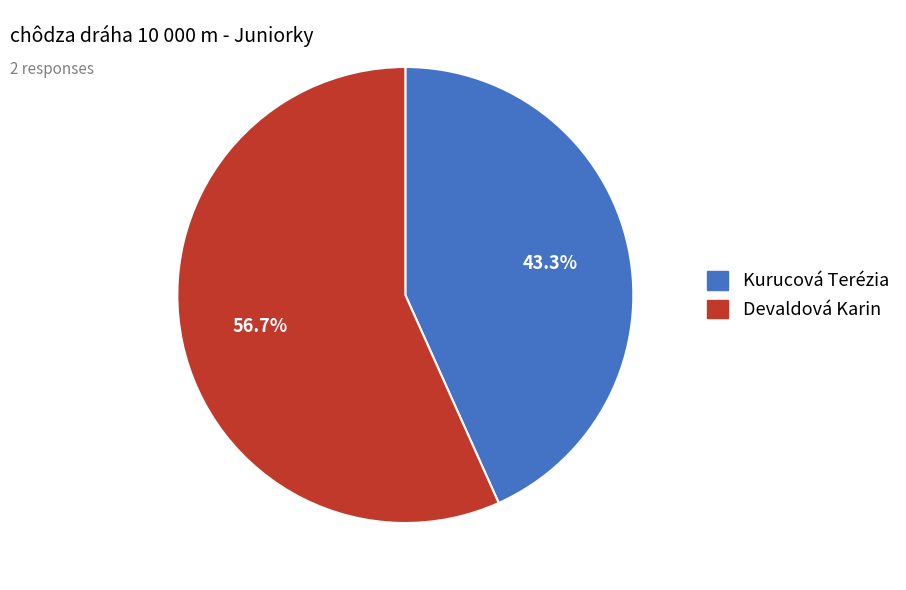

To the nearest percent, what is the average slice percentage?

50%